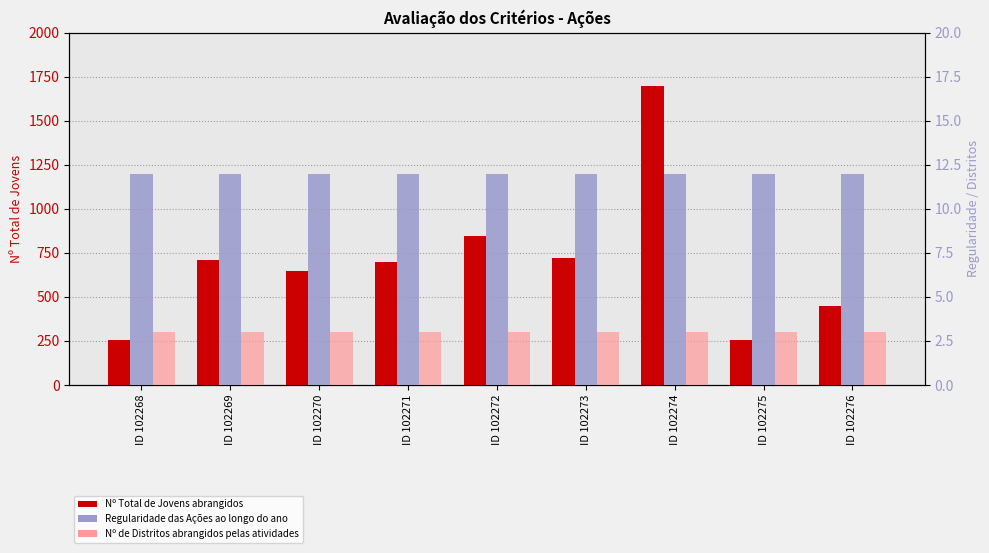

How many bars are there in total?

27